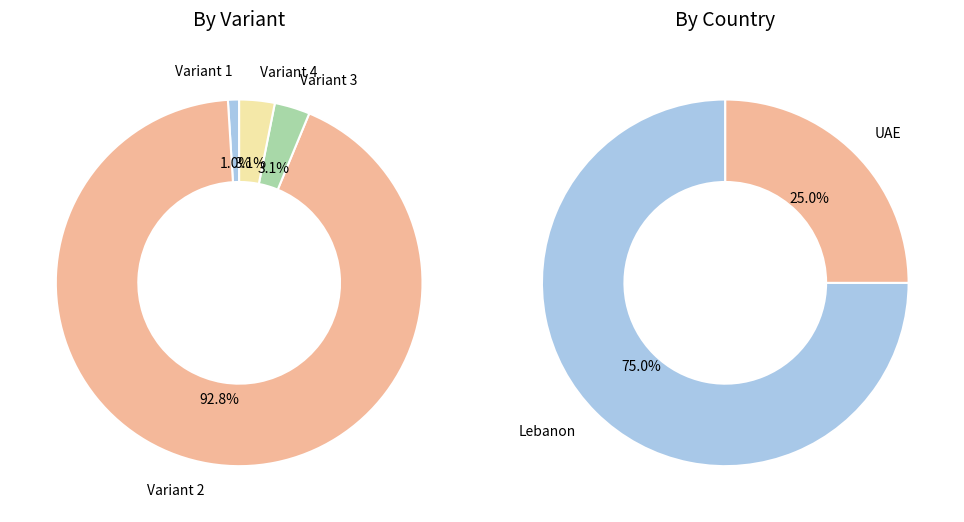

Count the number of slices in the pie.

4